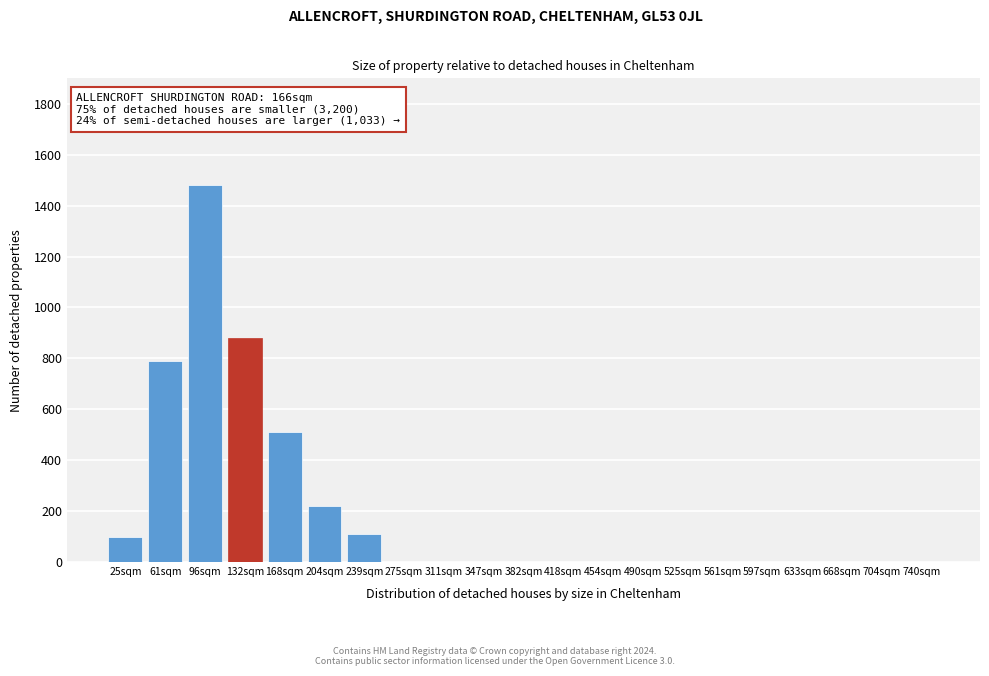

Reading right to left, what are all the values shown in this chart?

740sqm=0	704sqm=0	668sqm=0	633sqm=0	597sqm=0	561sqm=0	525sqm=0	490sqm=0	454sqm=0	418sqm=0	382sqm=0	347sqm=0	311sqm=0	275sqm=0	239sqm=110	204sqm=220	168sqm=510	132sqm=880	96sqm=1480	61sqm=790	25sqm=97